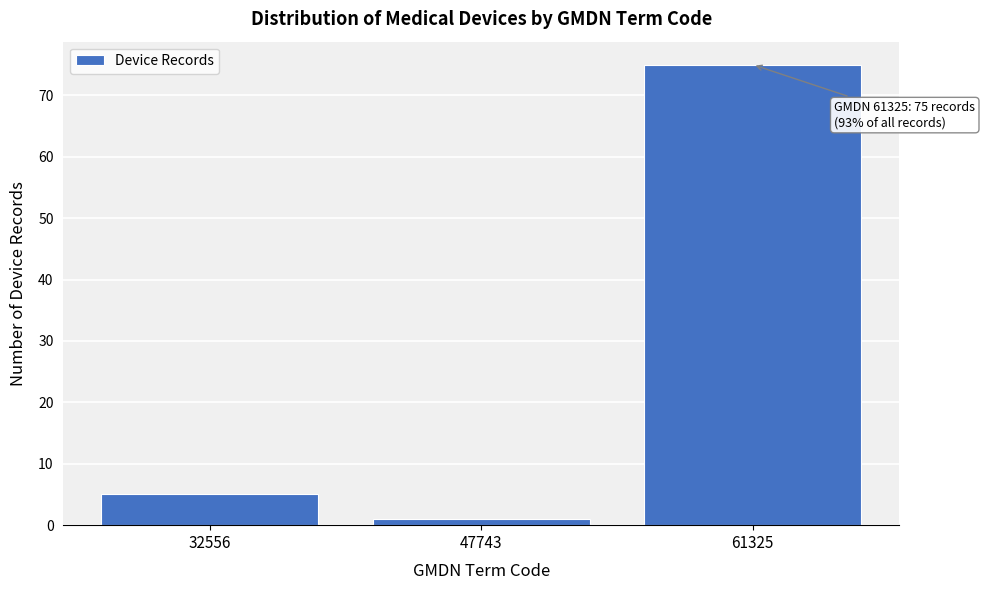

Reading left to right, list all the values displayed in this chart.

32556=5	47743=1	61325=75